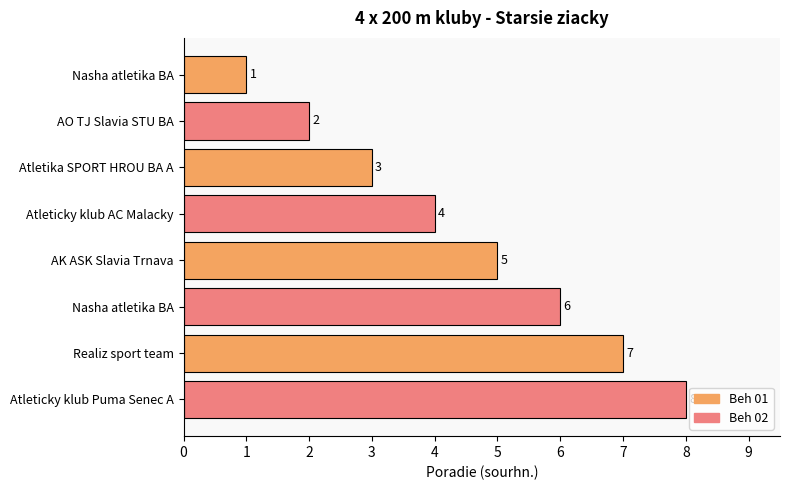

Are the bars horizontal?

Yes